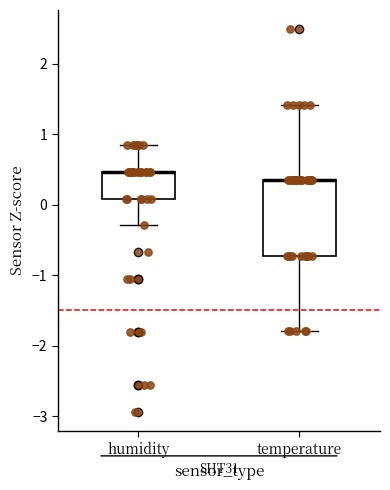

Where is the upper edge of the box for humidity on the y-axis? The values are not printed on the chart, so give them approximately, as read against the axis.

0.5